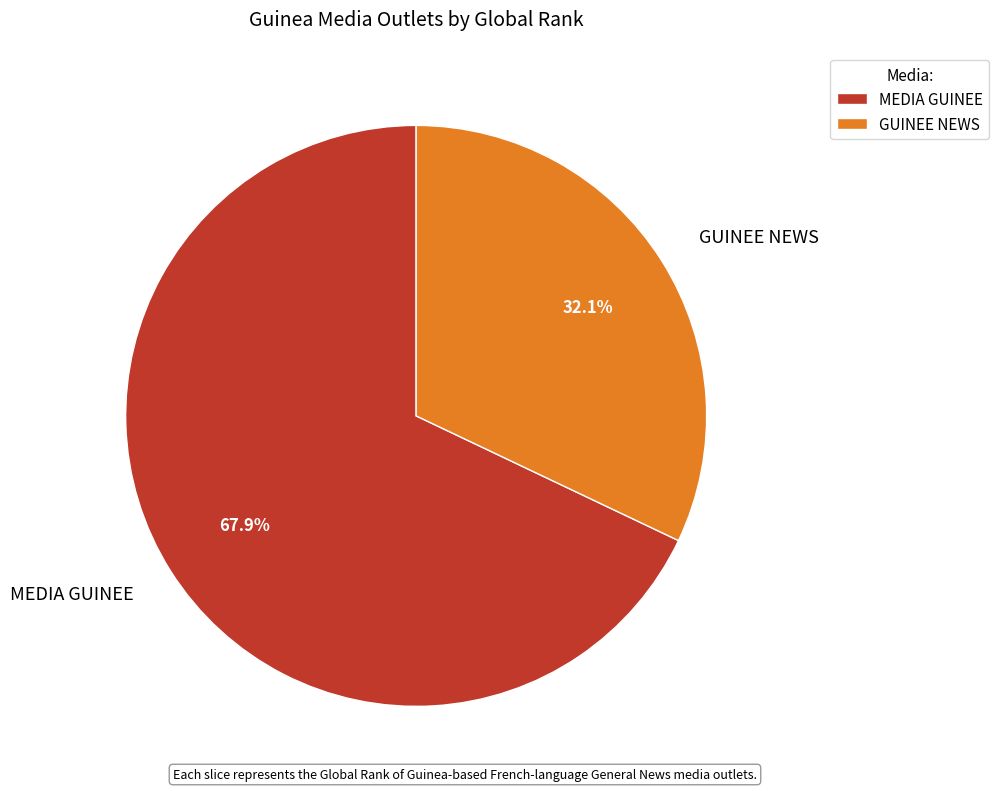

Count the number of slices in the pie.

2